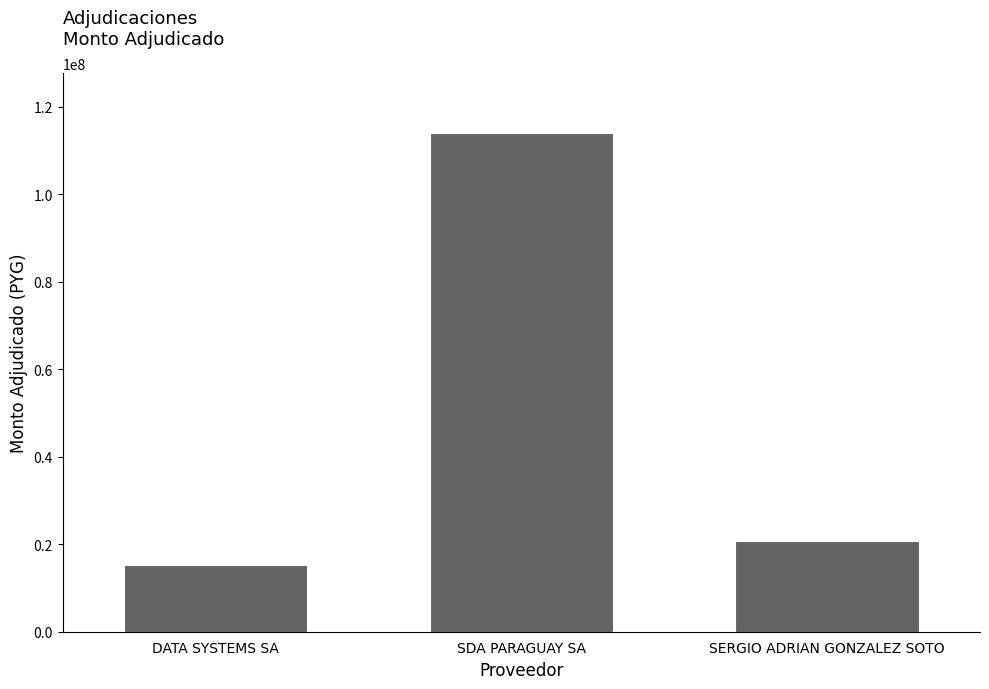

At which label is the value closest to 64606430?

SERGIO ADRIAN GONZALEZ SOTO